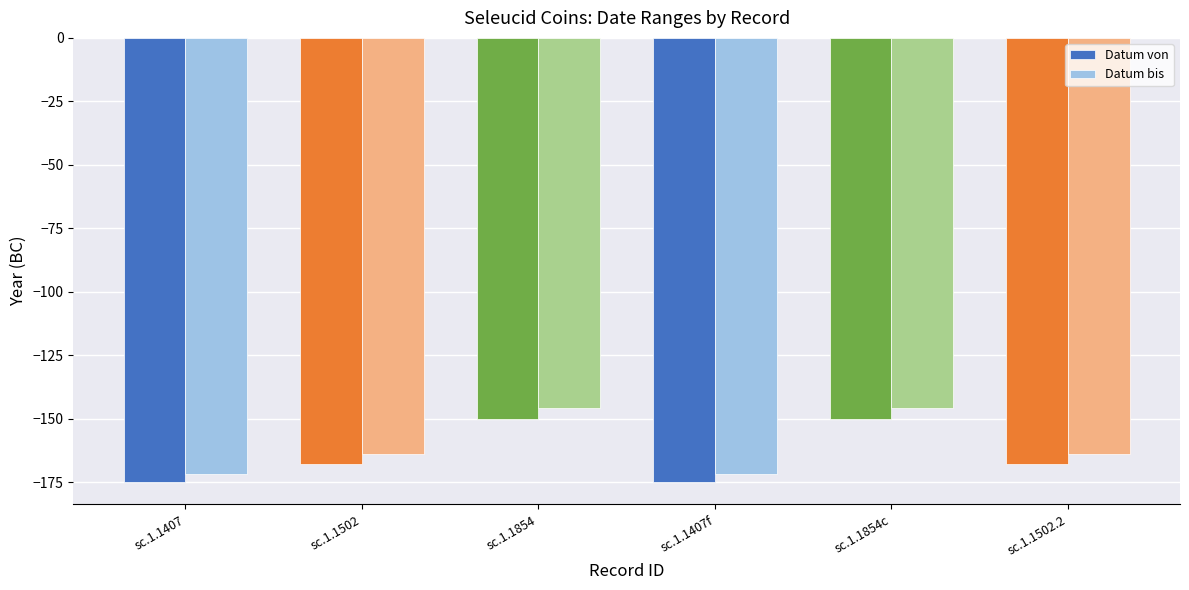

Rank the series at sc.1.1502 from highest to lowest value.

Datum bis, Datum von